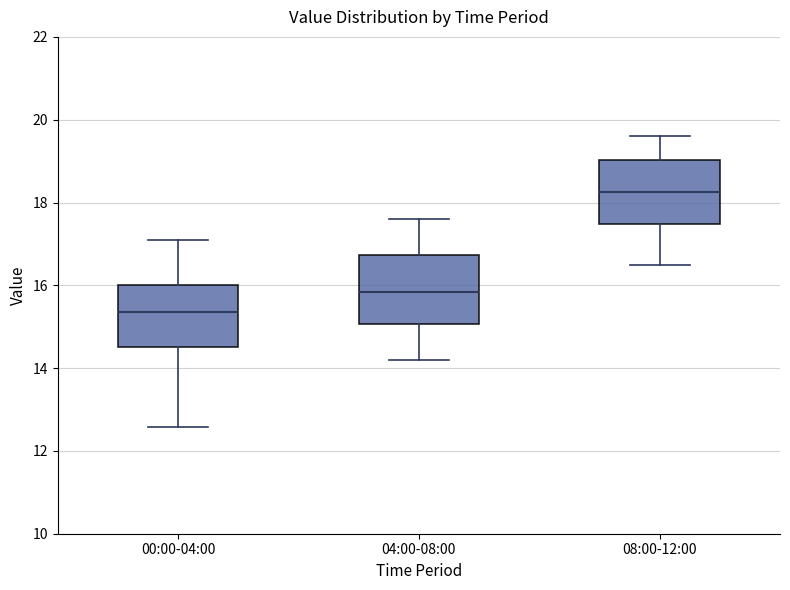

Which box has the highest median line?

08:00-12:00